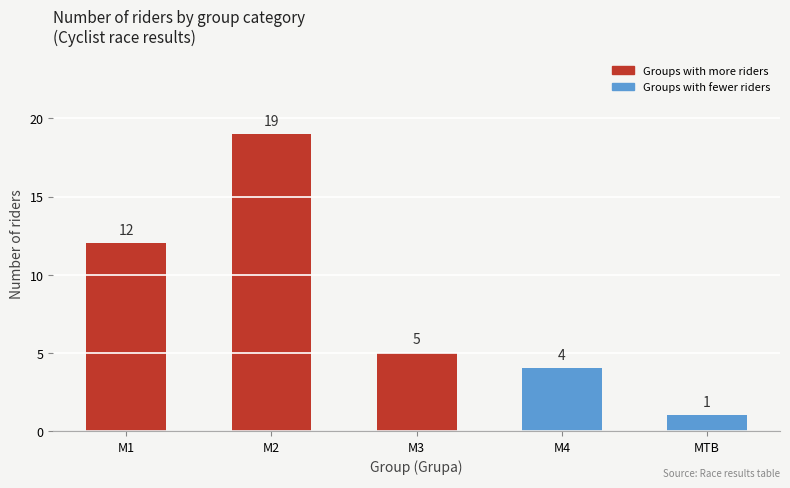

Reading right to left, list all the values displayed in this chart.

MTB=1	M4=4	M3=5	M2=19	M1=12